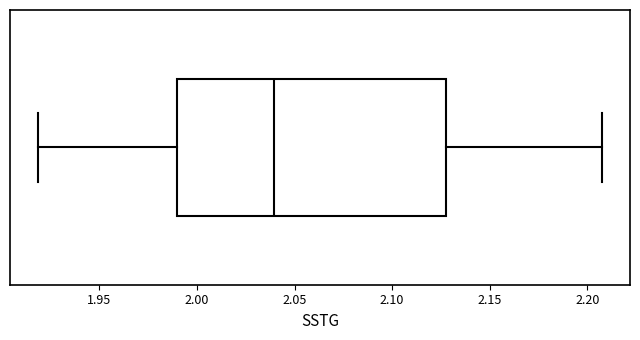

Read this box plot against the x-axis: the position of the median line, the range covered by the box, and the ends of both whiskers. The values are not printed on the chart, so give them approximately, as read against the axis.

median 2.040, box 1.990 to 2.130, whiskers 1.920 to 2.205